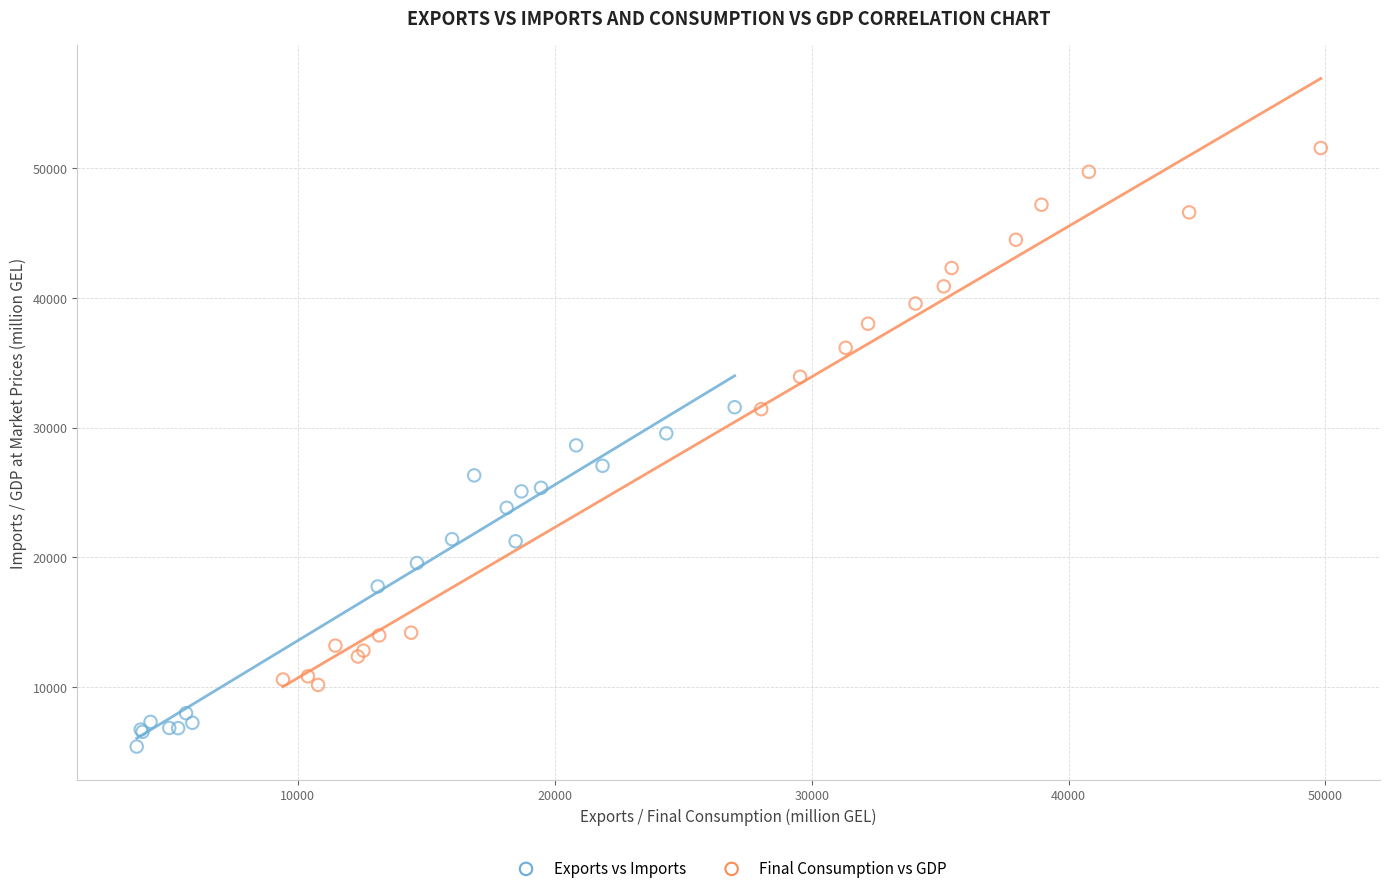

Which series reaches the maximum Y coordinate?

Final Consumption vs GDP